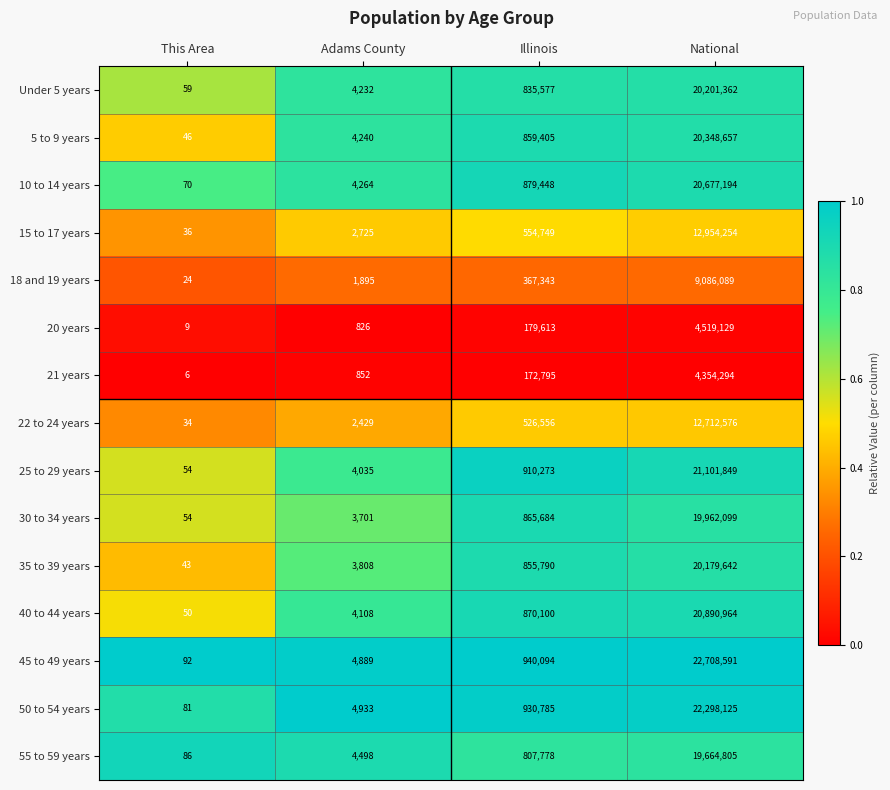

True or false: 30 to 34 years has a value of 466247 at Illinois.

False